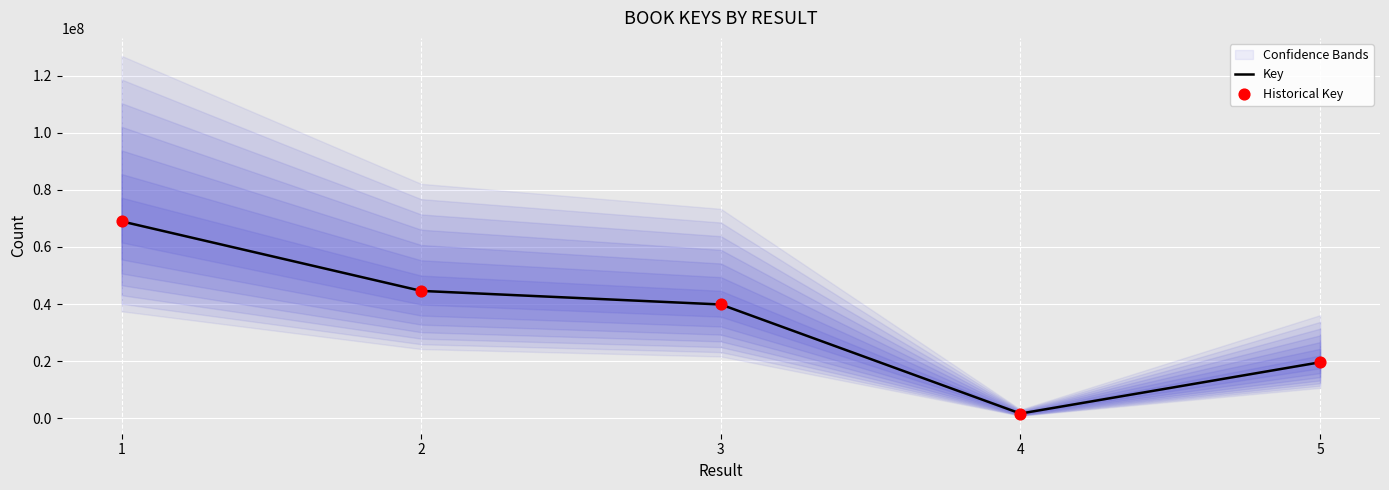

What is the total value across all series at 4?

3338792